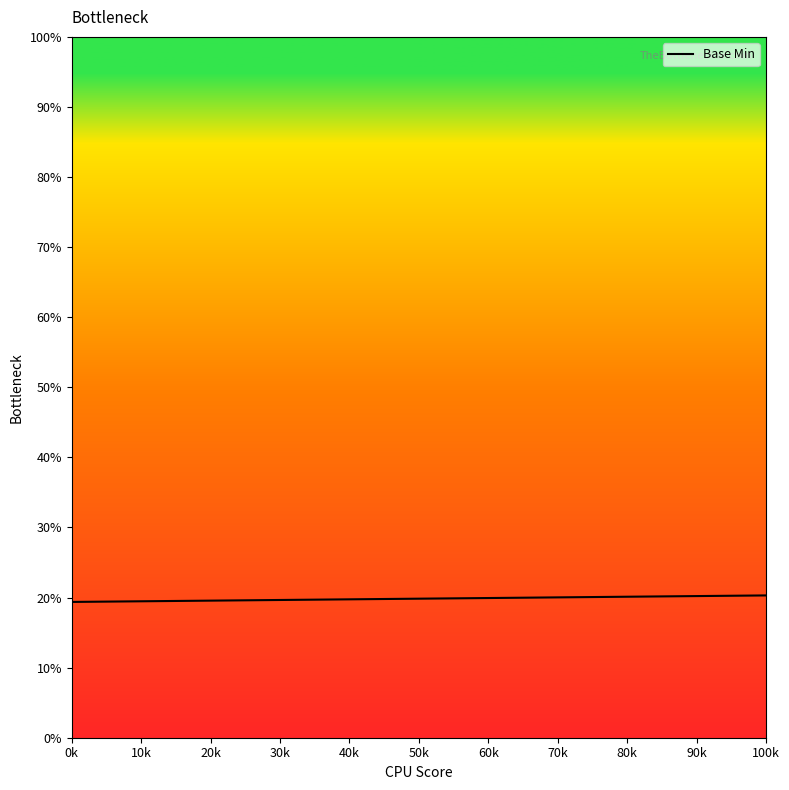

What is the difference between the maximum and minimum values?

63.3